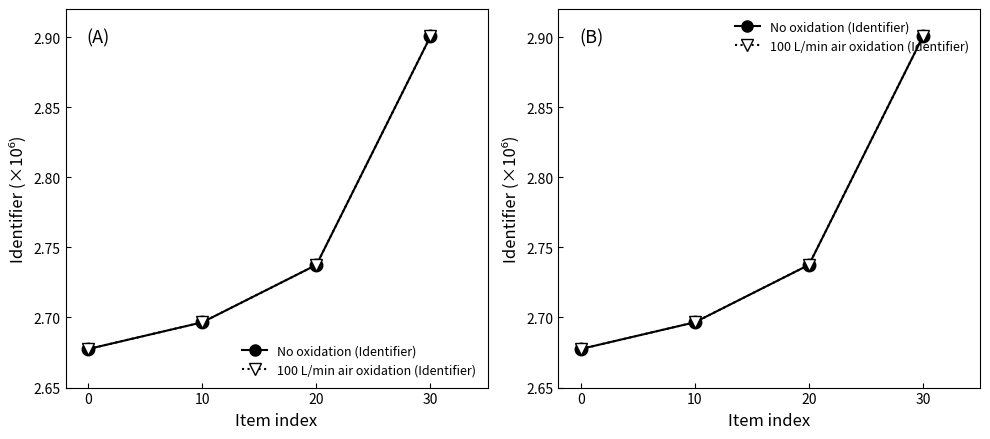

Is the value of No oxidation at 10 greater than the value of 100 L/min air oxidation at 20?

No